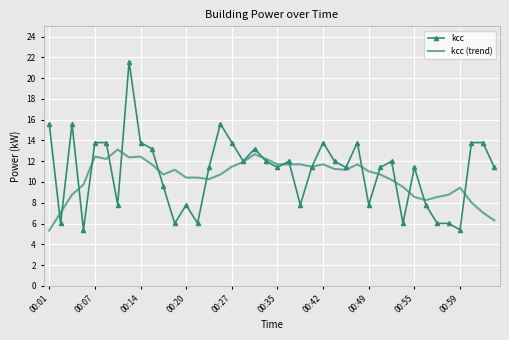

What is the minimum value shown in the chart?

5.3